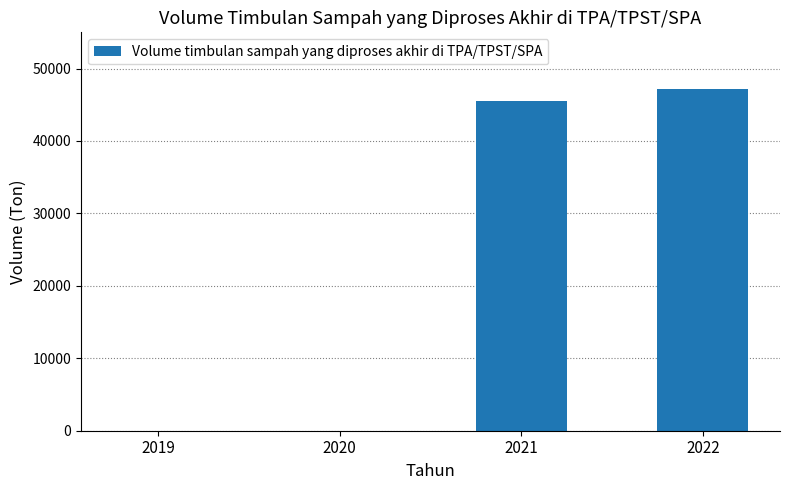

True or false: the data shows 47114.2 at 2022.

True